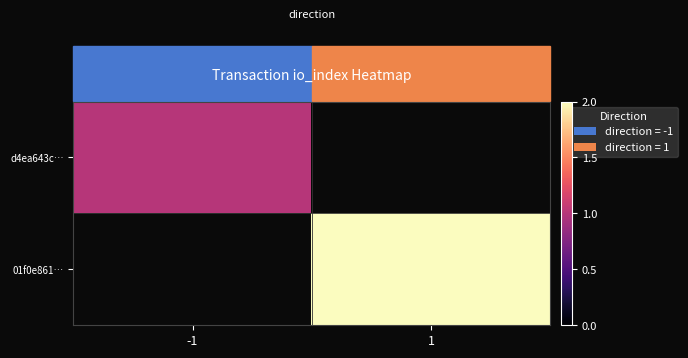

Rank the series at -1 from lowest to highest value.

d4ea643c…, 01f0e861…